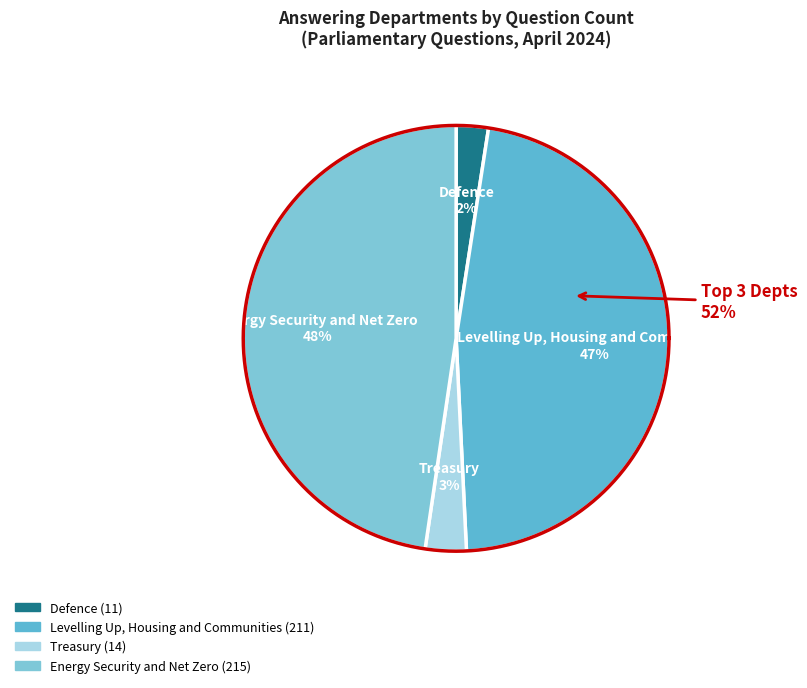

Rank the categories by value from lowest to highest.

Defence, Treasury, Levelling Up, Housing and Communities, Energy Security and Net Zero